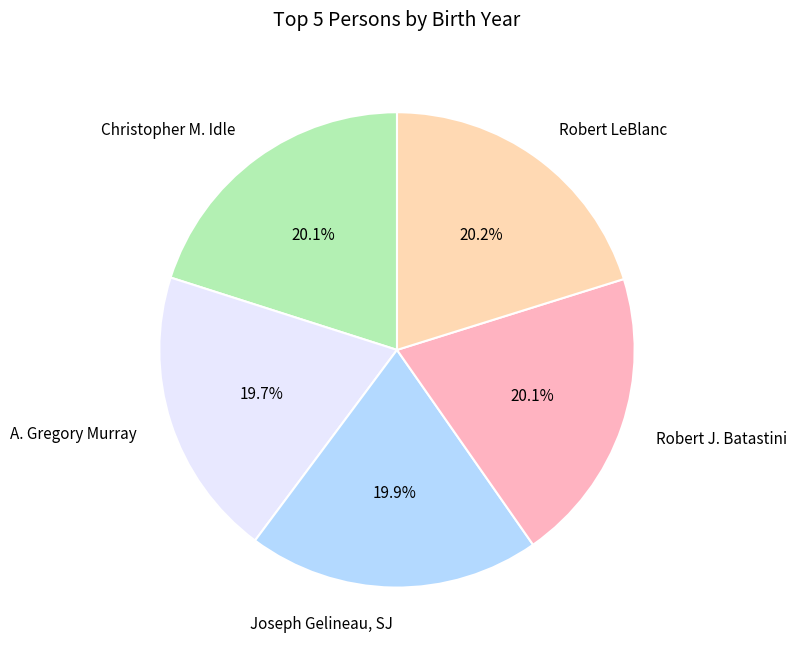

Does any single category account for the majority?

No